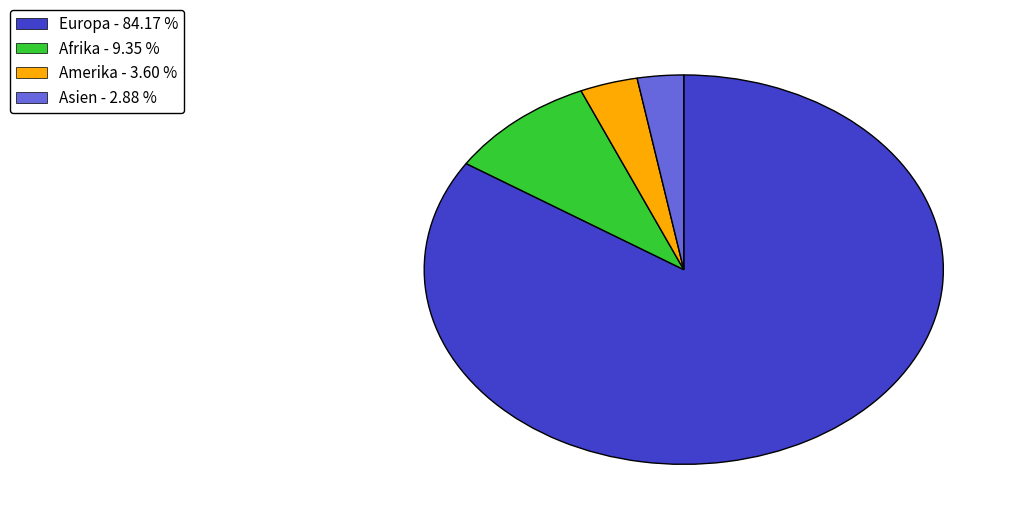

How many slices are in this pie chart?

4